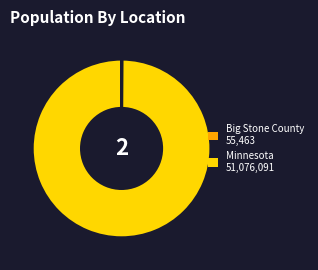

Does any single category account for the majority?

Yes